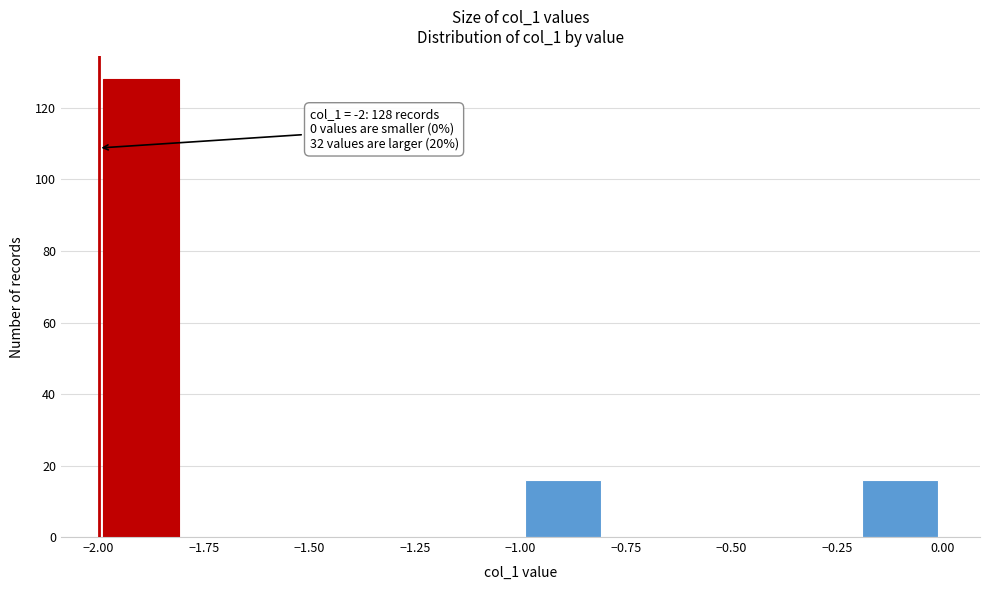

Which range on the x-axis has the tallest bar?

-2.0 to -1.8